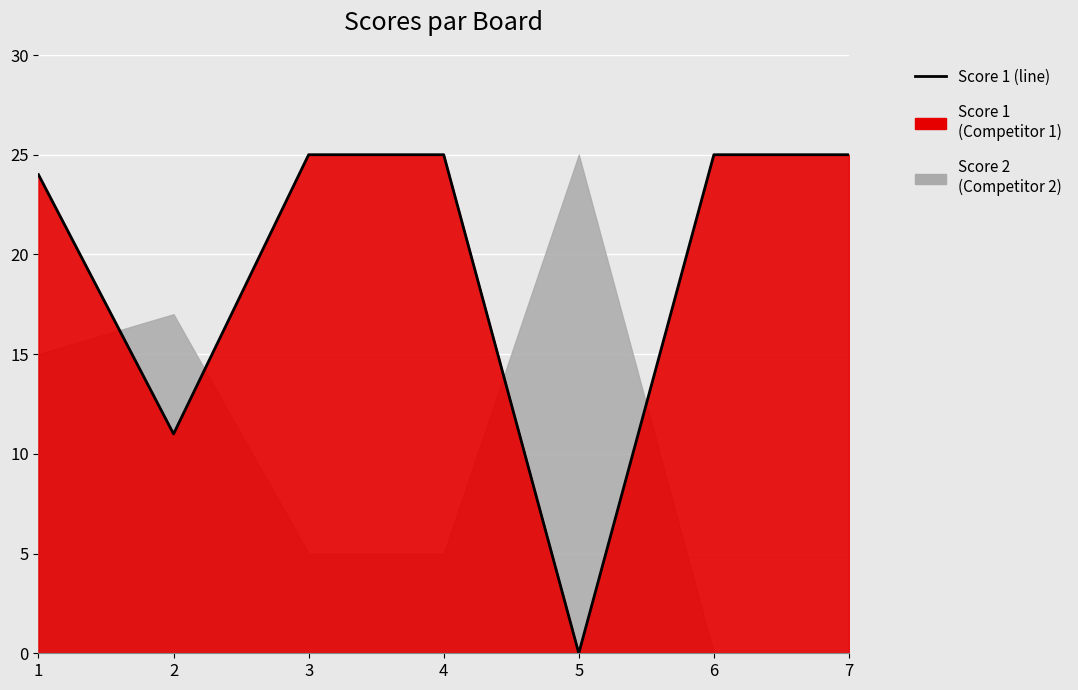

Is it true that the value at 5 is 0?

True